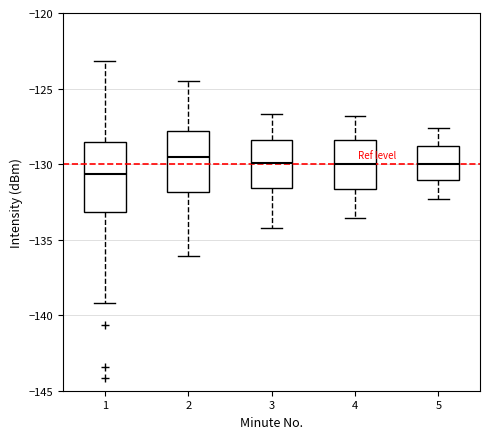

Which box is the tallest, from its lower edge to its upper edge?

1